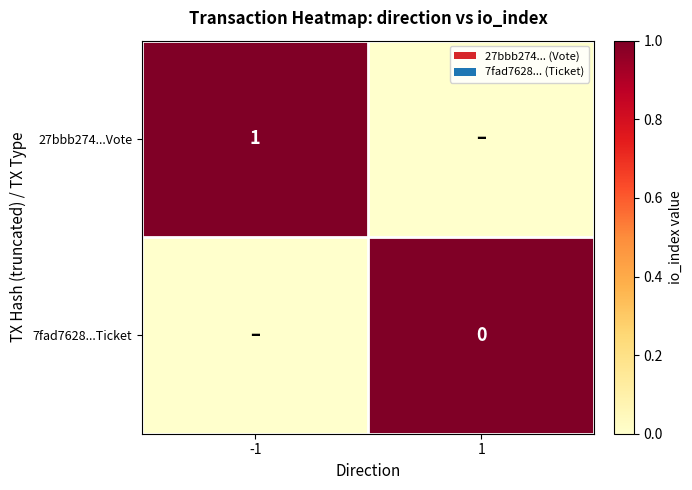

What is the difference between the maximum and minimum values in the 27bbb274...Vote series?

1